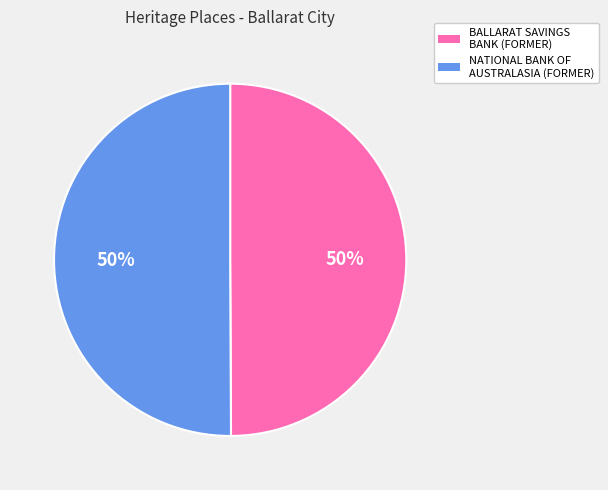

The NATIONAL BANK OF AUSTRALASIA (FORMER) slice represents 60% of the pie. True or false?

False